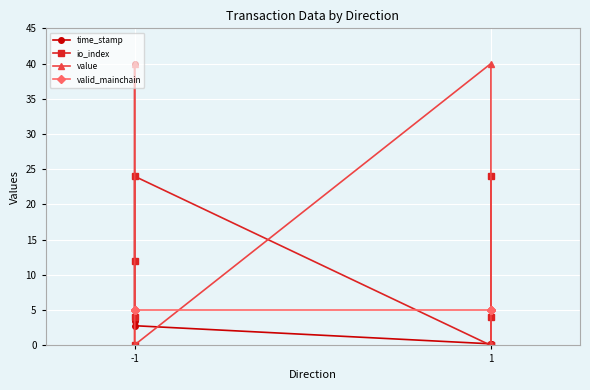

How many values in the time_stamp series exceed 2?

4